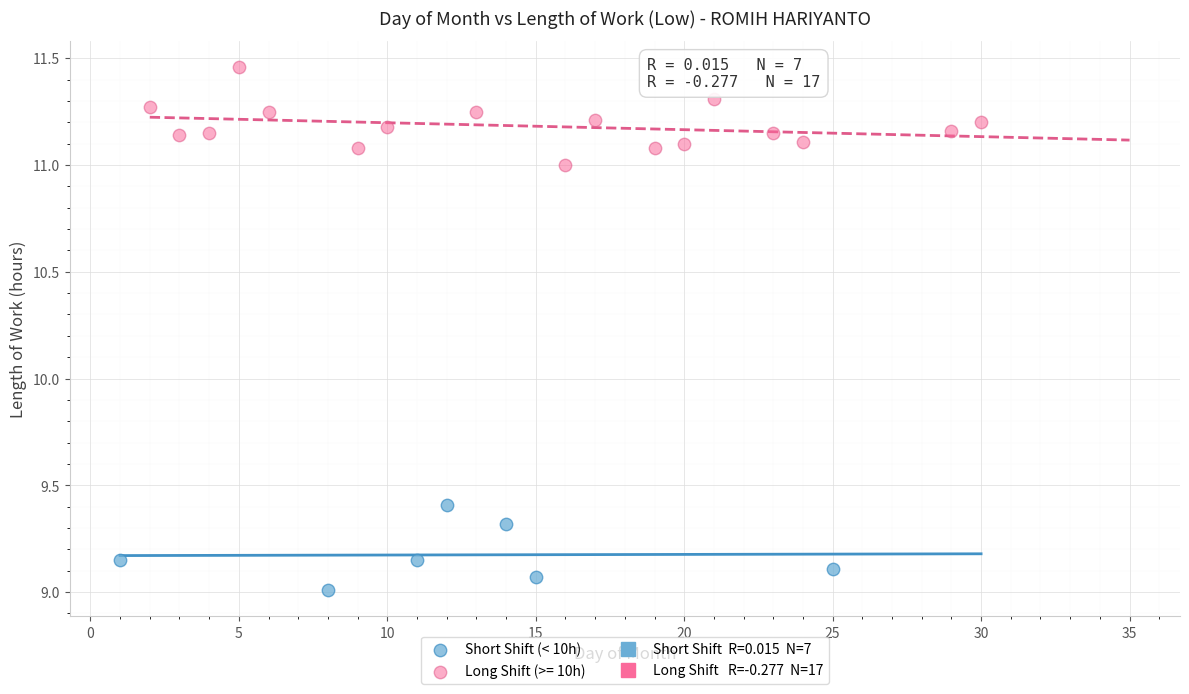

Which series reaches the minimum Y coordinate?

Short Shift (< 10h)